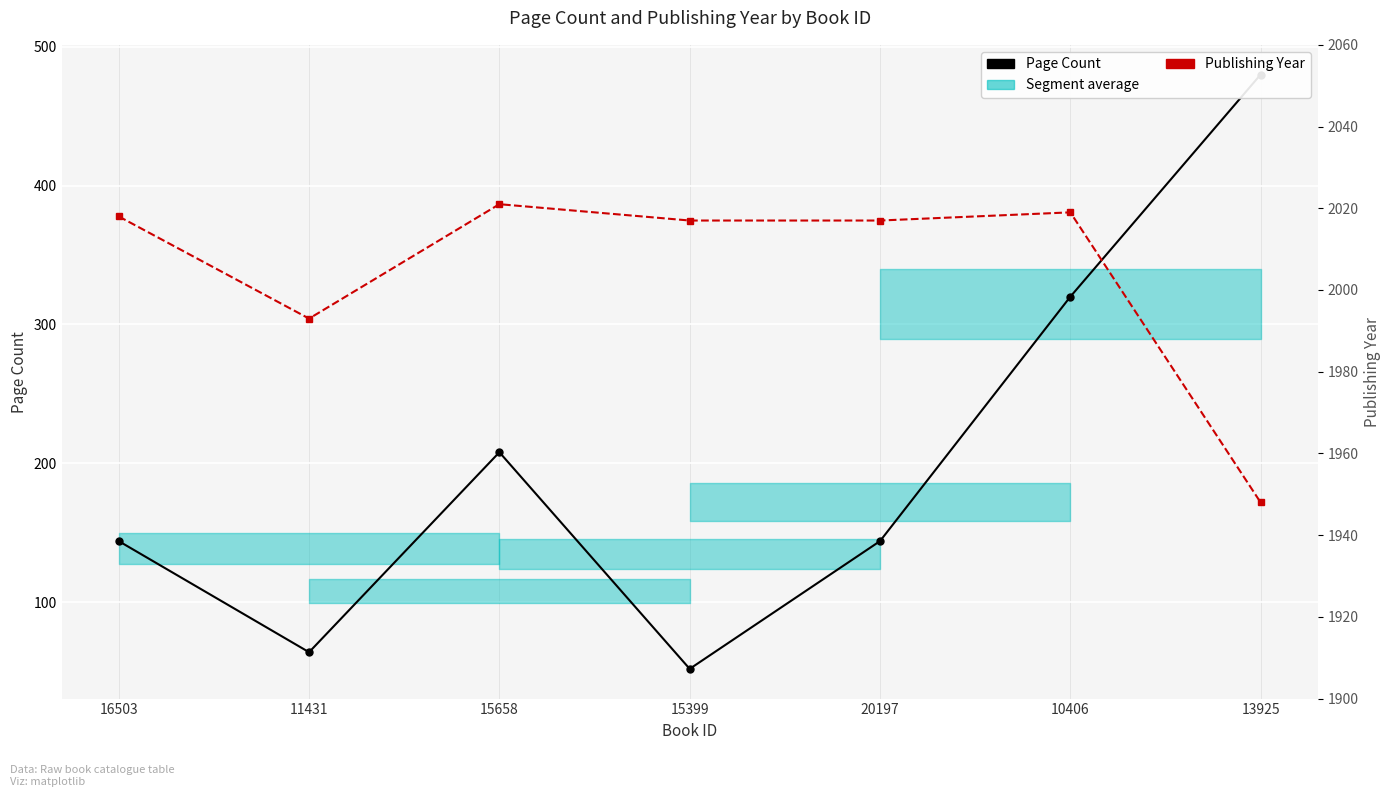

Is it true that Page Count equals 495 at 10406?

False